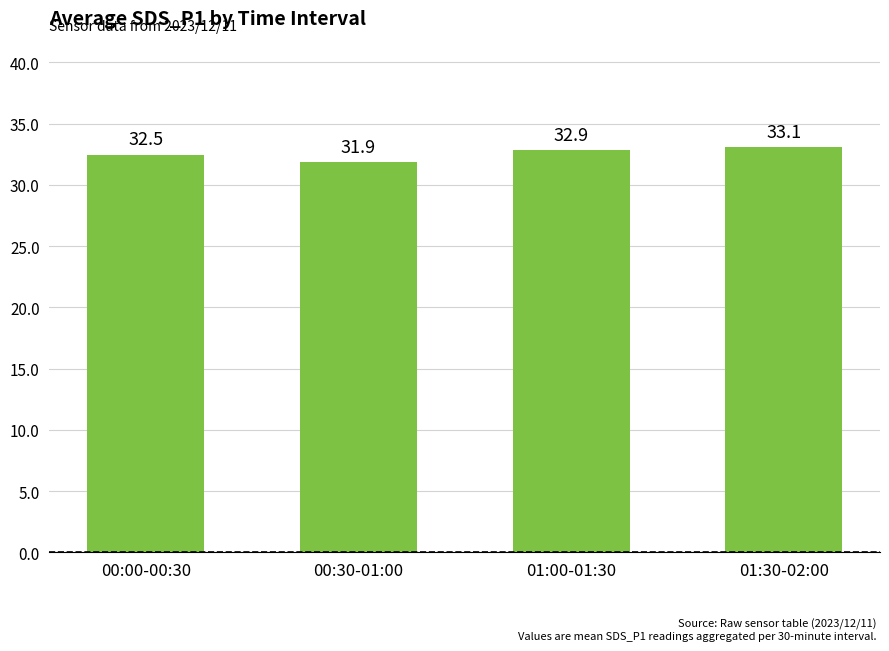

What is the smallest value displayed?

31.9